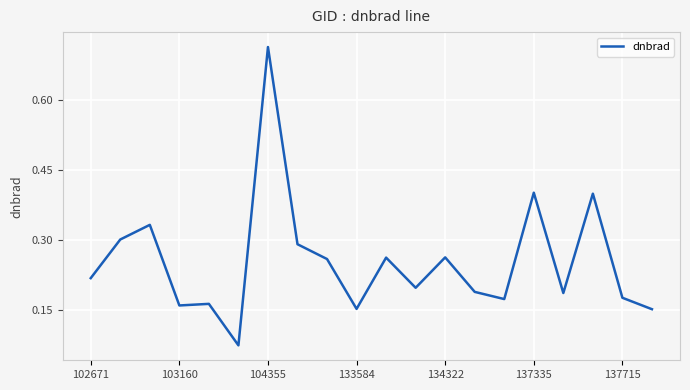

What is the difference between the maximum and minimum values?

0.6